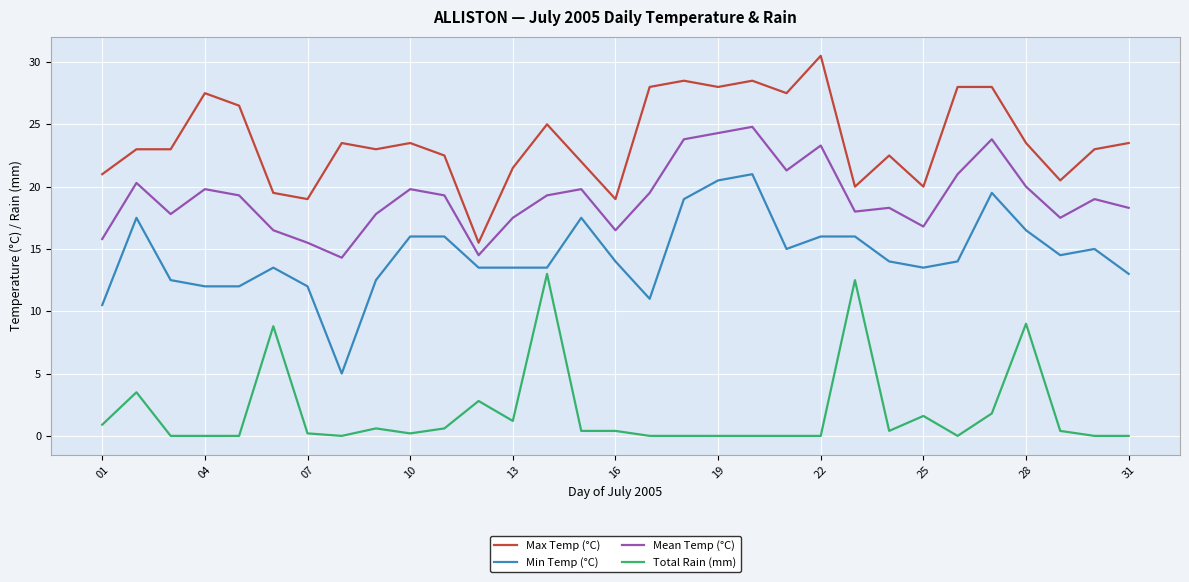

What is the greatest value displayed?

30.5